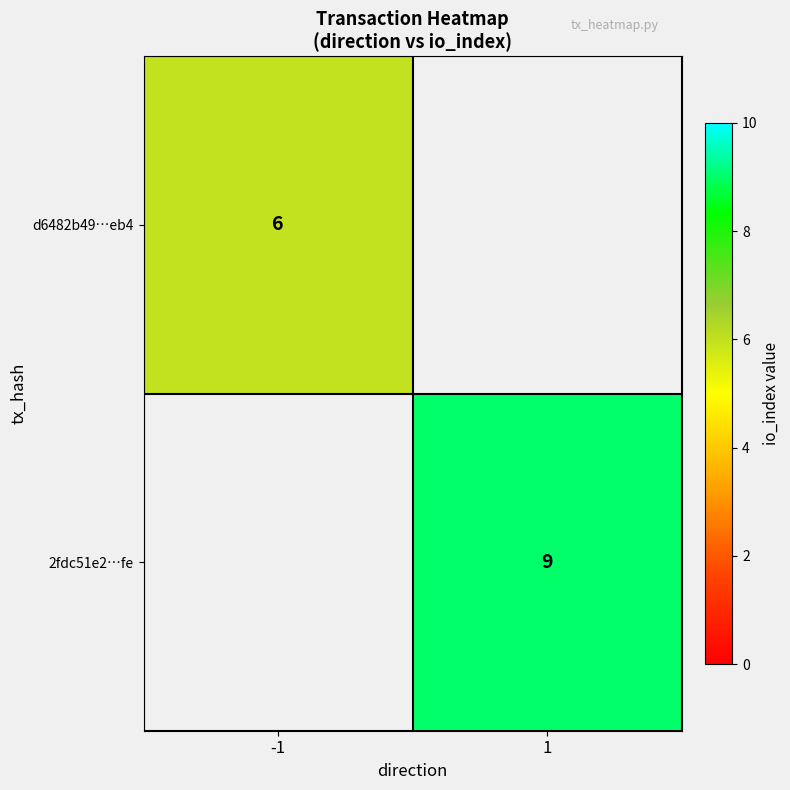

The value of d6482b49…eb4 at -1 is 10. True or false?

False